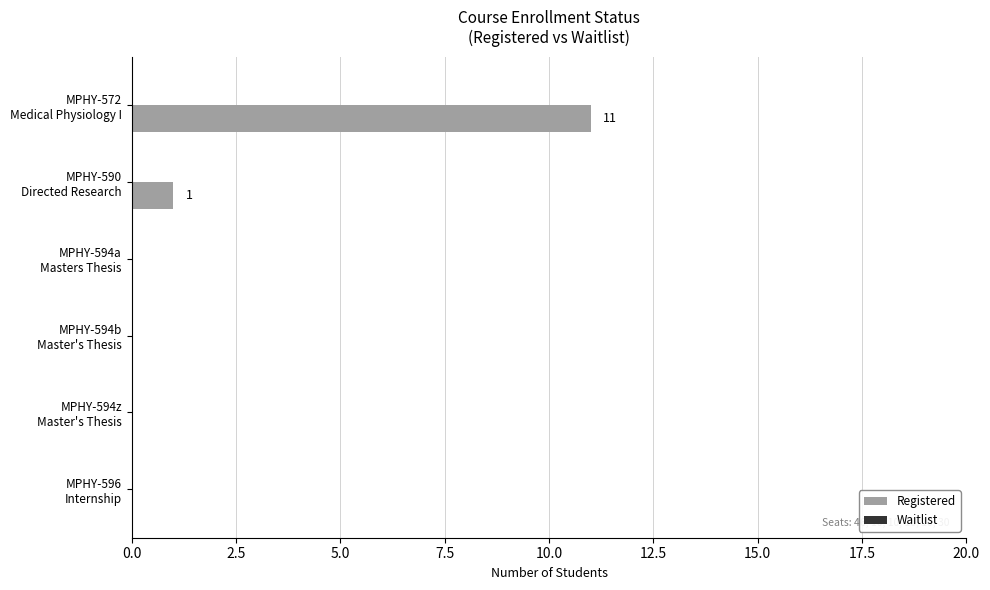

What is the sum of all values?

12